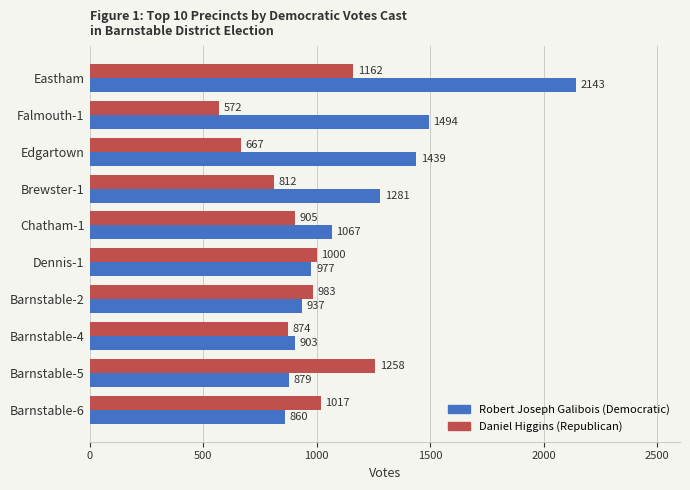

At Barnstable-2, list the series in order from largest to smallest.

Daniel Higgins (Republican), Robert Joseph Galibois (Democratic)